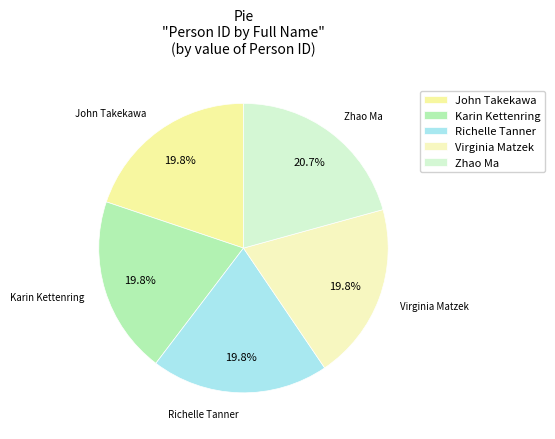

What percentage do Richelle Tanner and Zhao Ma together represent?

40.5%